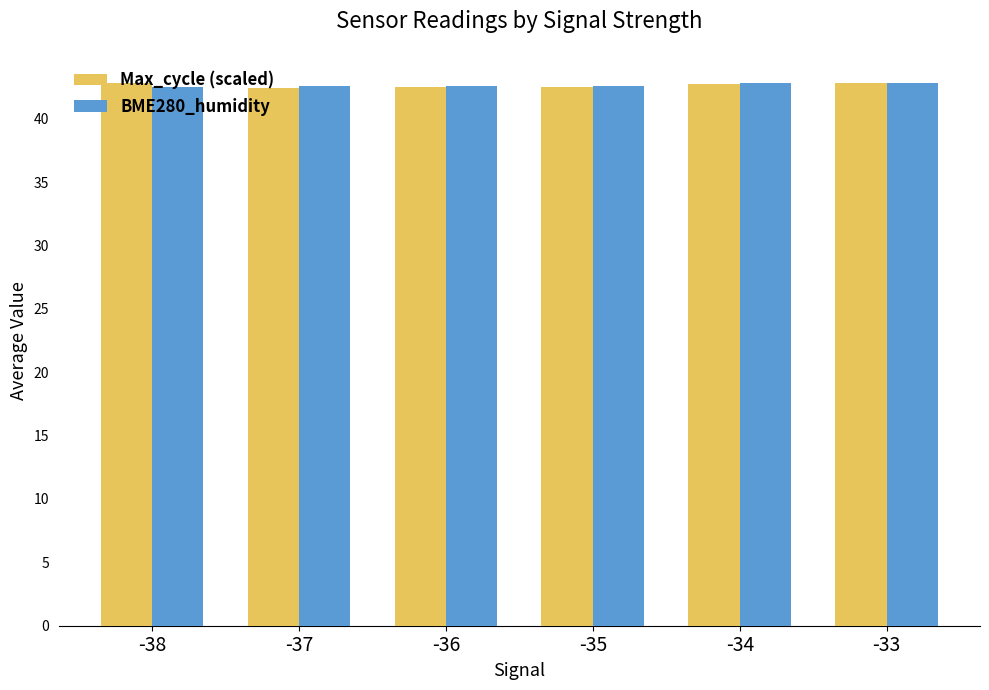

True or false: BME280_humidity has a value of 42.5 at -38.

True